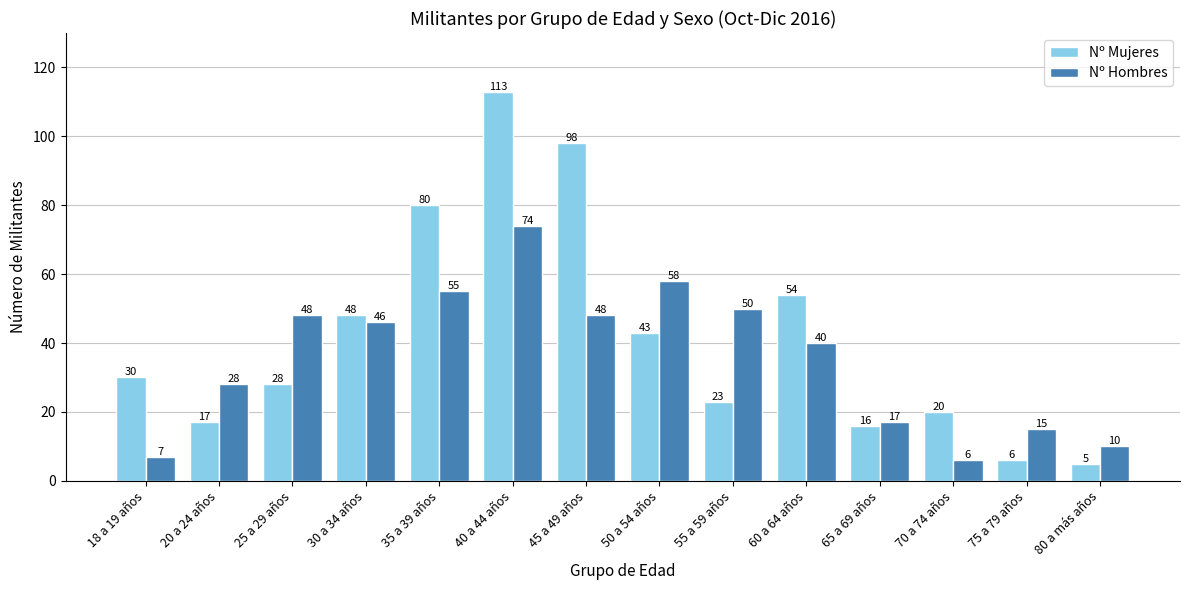

True or false: Nº Mujeres has a value of 113 at 40 a 44 años.

True